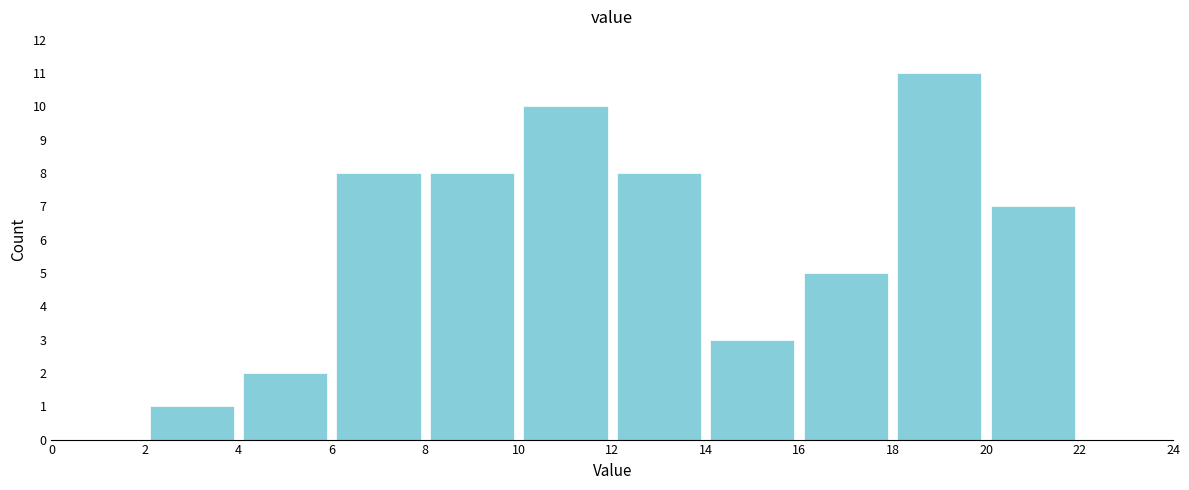

Which range on the x-axis has the tallest bar?

18 to 20